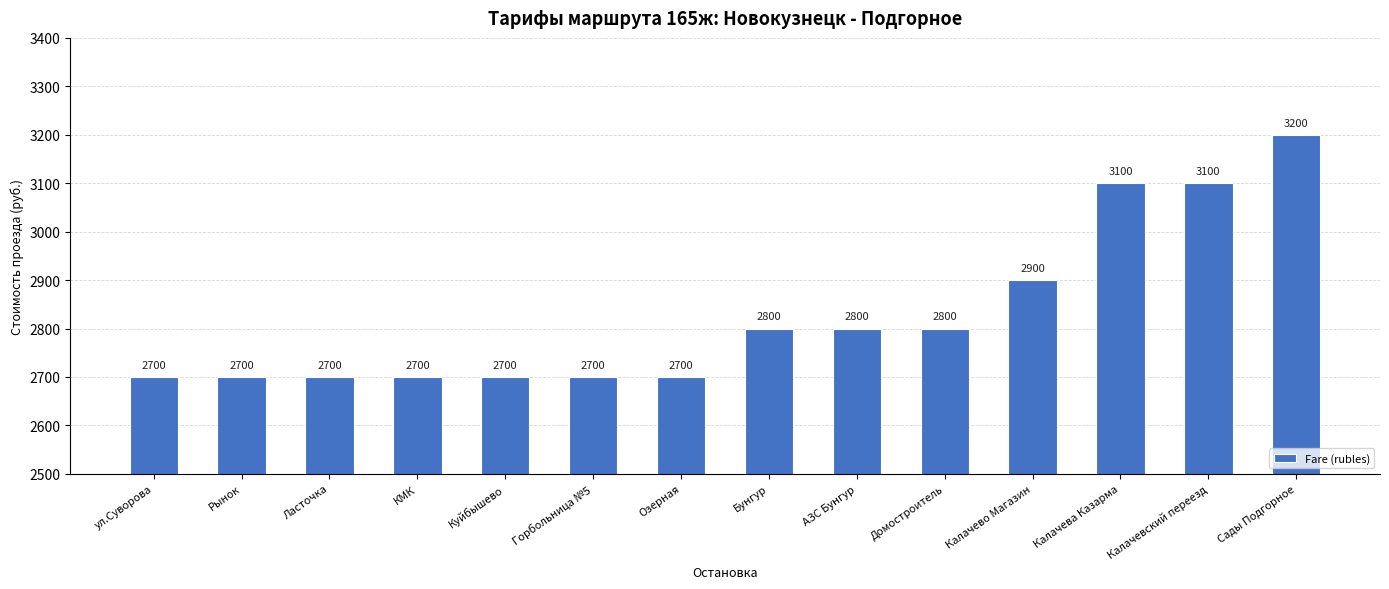

The chart shows a value of 2700 at Ласточка. True or false?

True